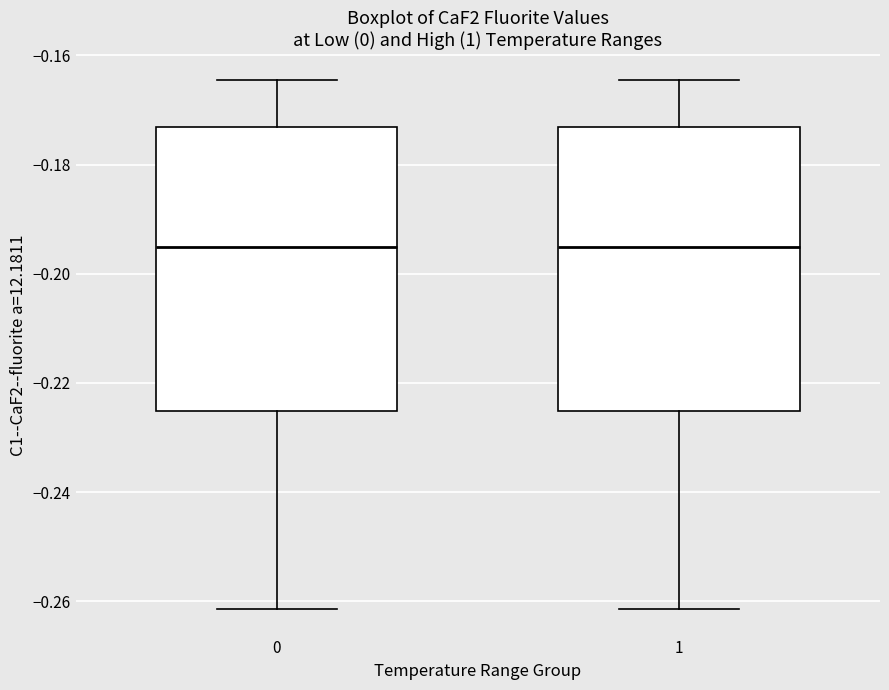

Where does the median line of the box at x = 0 sit on the y-axis? The values are not printed on the chart, so give them approximately, as read against the axis.

-0.196